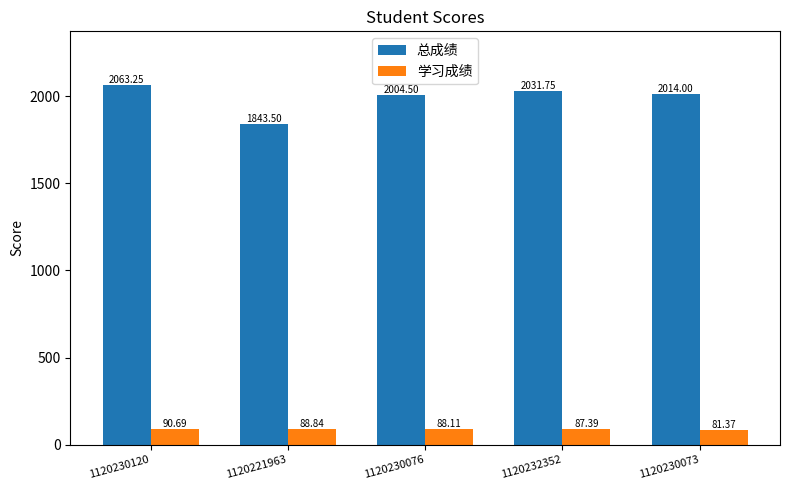

Which series has the largest range (max minus min)?

总成绩